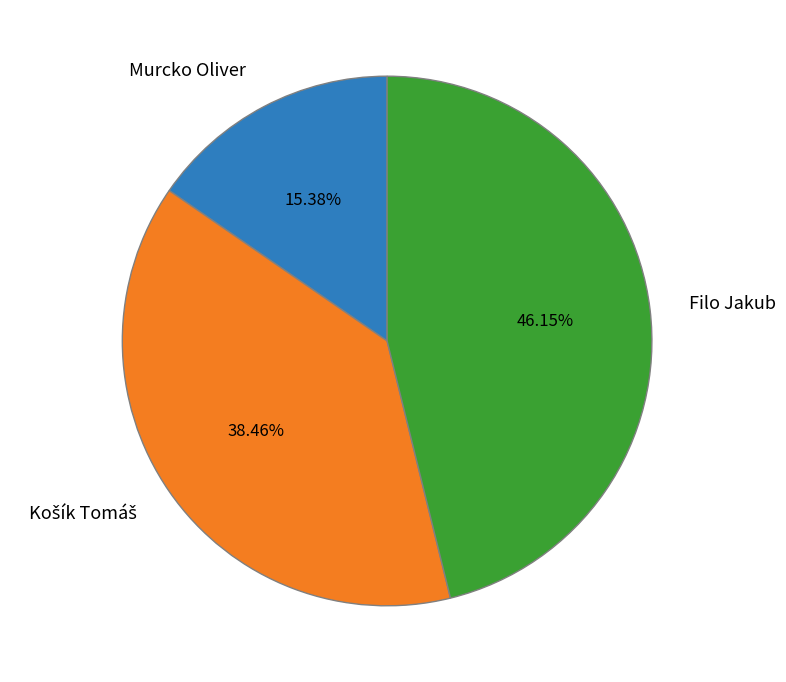

What percentage is the Filo Jakub slice, to the nearest percent?

46%